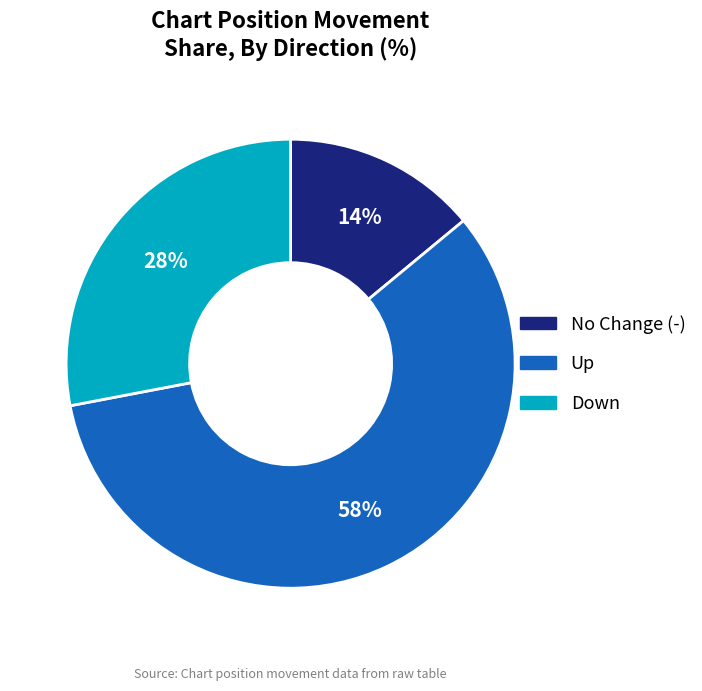

Does any single category account for the majority?

Yes